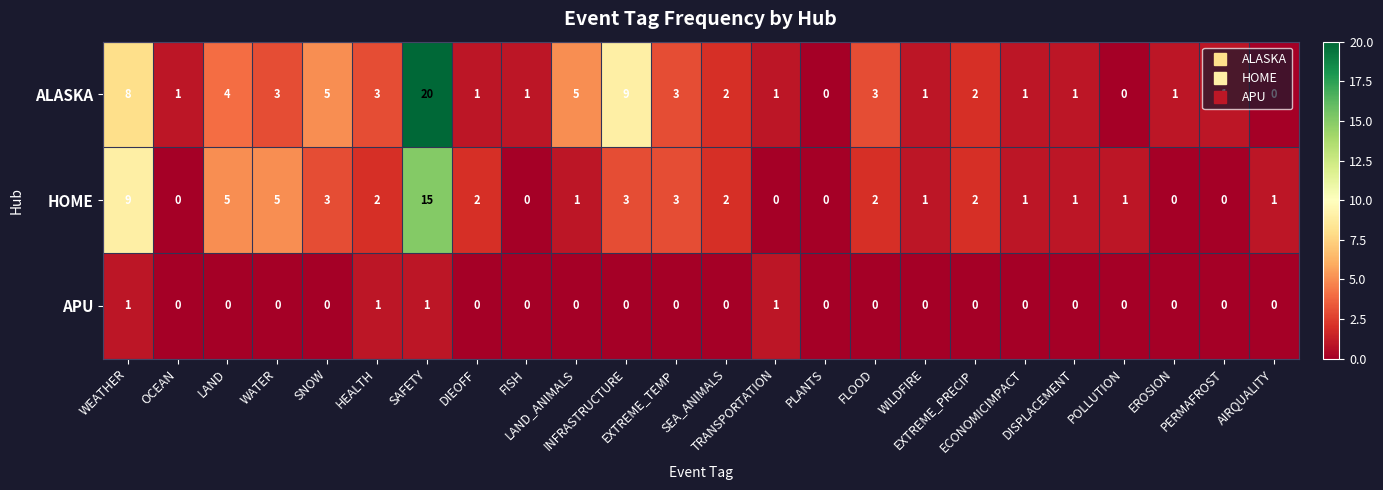

At which category is the sum across all series the highest?

SAFETY